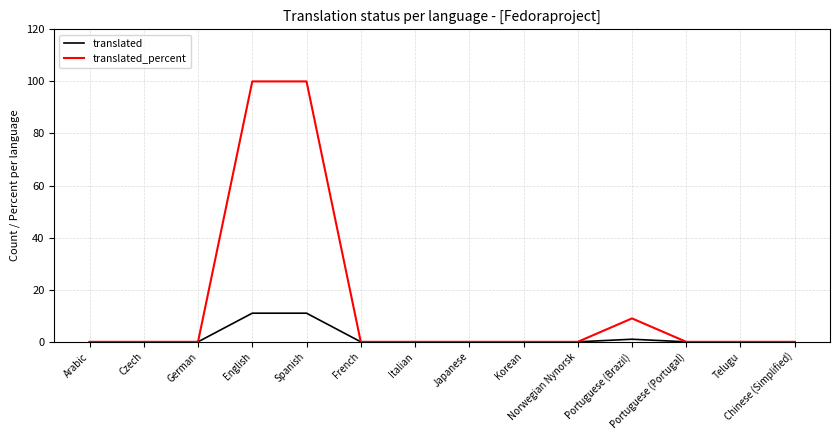

Reading right to left, list all the values displayed in this chart.

translated: Chinese (Simplified)=0	Telugu=0	Portuguese (Portugal)=0	Portuguese (Brazil)=1	Norwegian Nynorsk=0	Korean=0	Japanese=0	Italian=0	French=0	Spanish=11	English=11	German=0	Czech=0	Arabic=0
translated_percent: Chinese (Simplified)=0	Telugu=0	Portuguese (Portugal)=0	Portuguese (Brazil)=9	Norwegian Nynorsk=0	Korean=0	Japanese=0	Italian=0	French=0	Spanish=100	English=100	German=0	Czech=0	Arabic=0